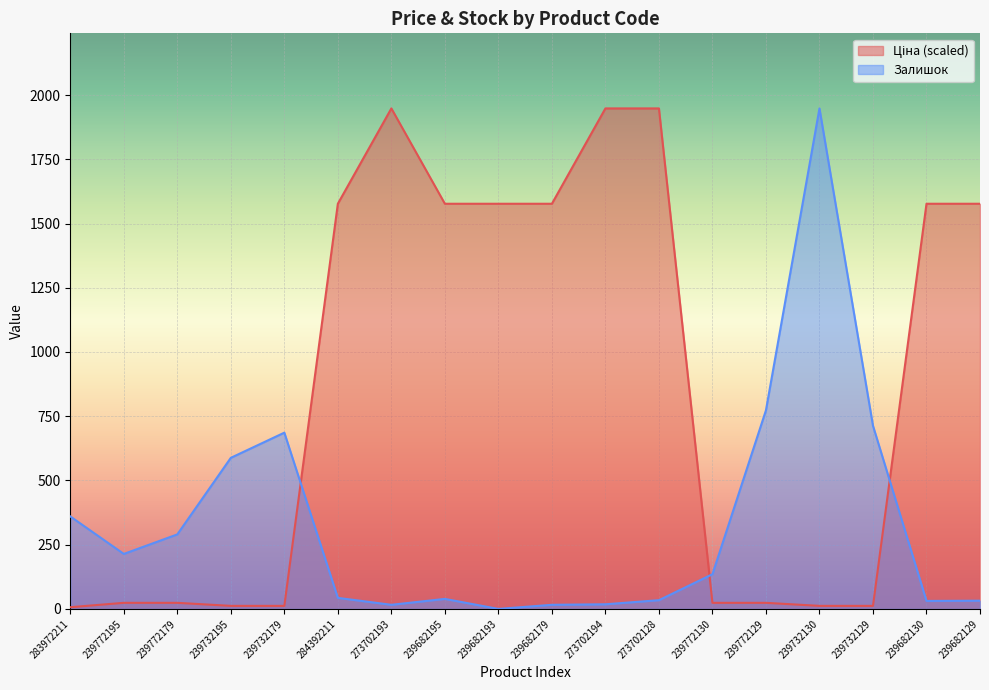

Where is the first local maximum for Залишок?

239732179